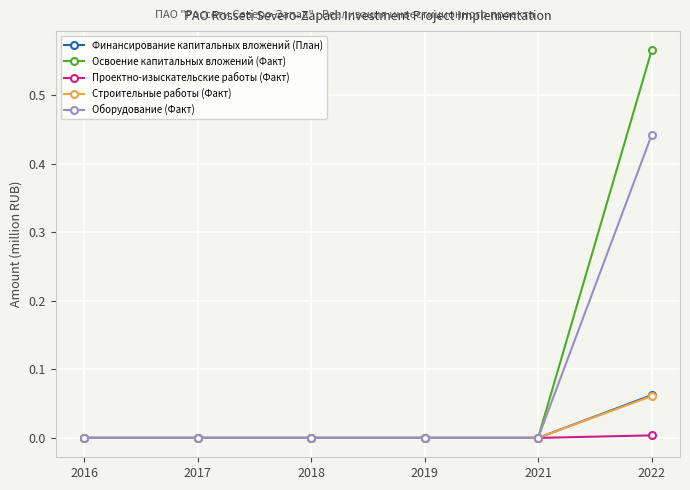

The Финансирование капитальных вложений (План) series shows 0.0 at 2016. True or false?

True